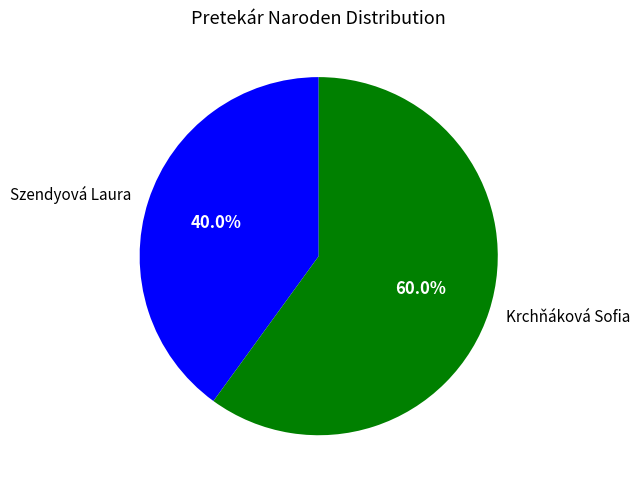

What portion of the pie excludes Krchňáková Sofia?

40.0%